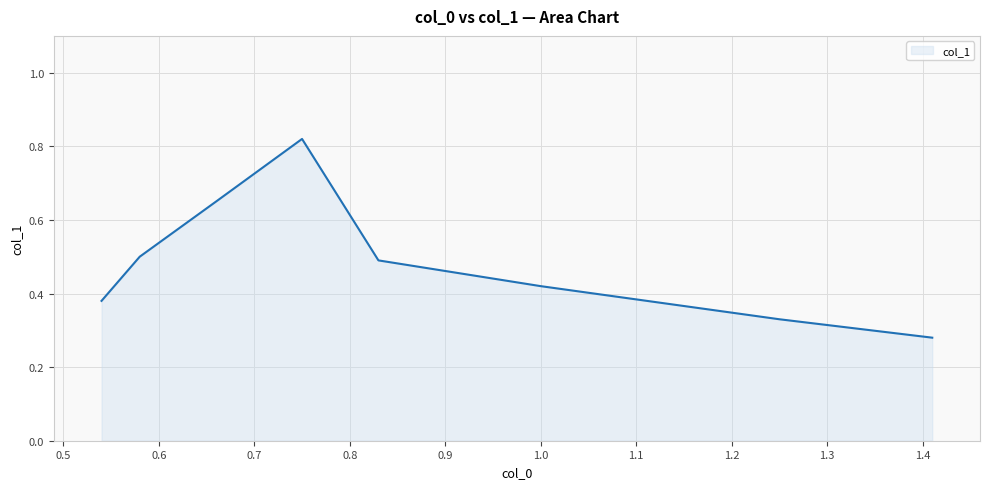

How many lines are shown in the chart?

1